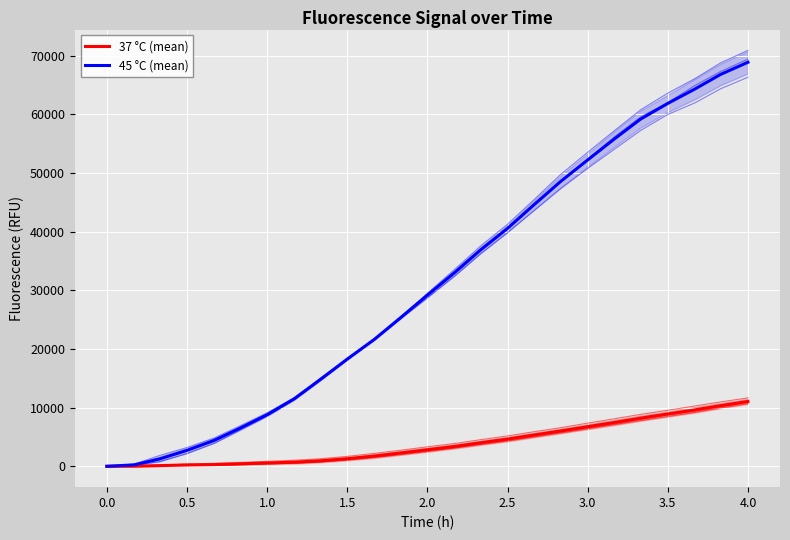

Rank the series by their average value, from lowest to highest.

37 °C (mean), 45 °C (mean)